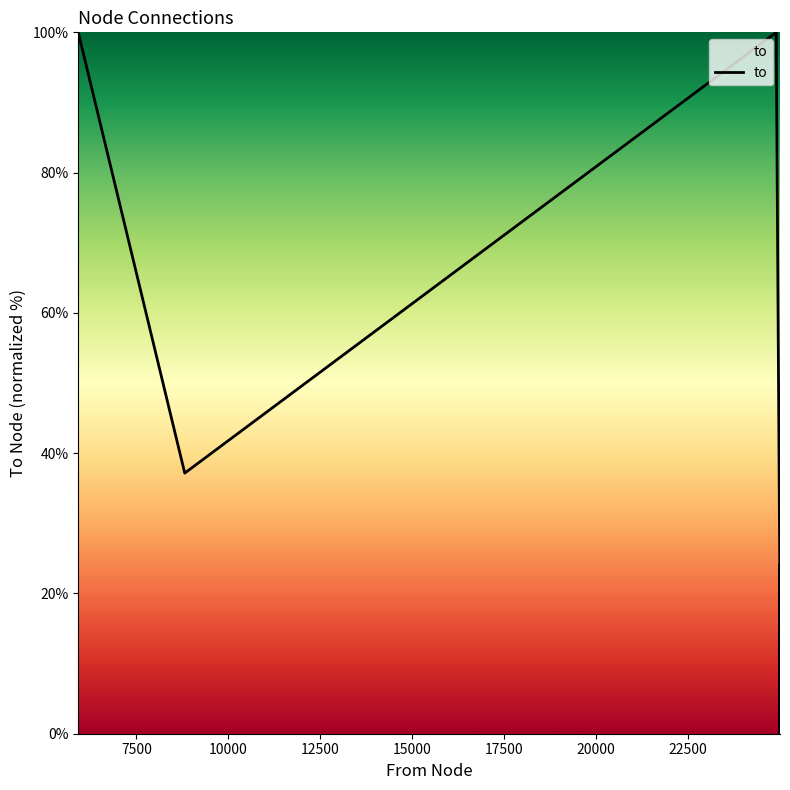

What is the difference between the maximum and minimum values?

100.0